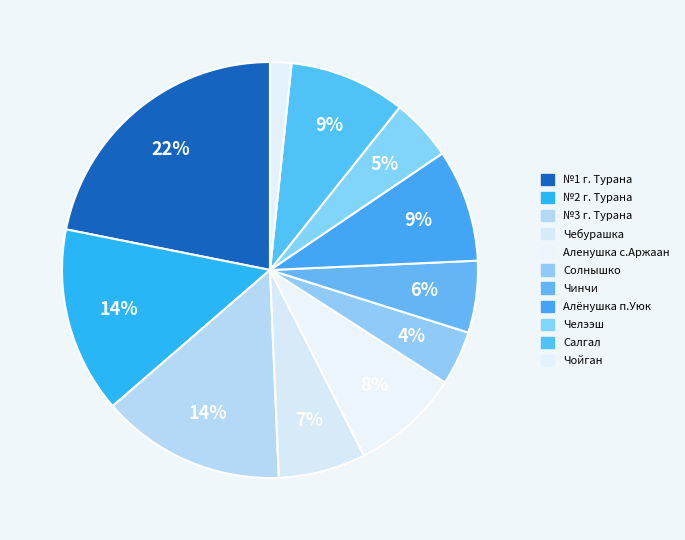

To the nearest percent, what is the average slice percentage?

9%